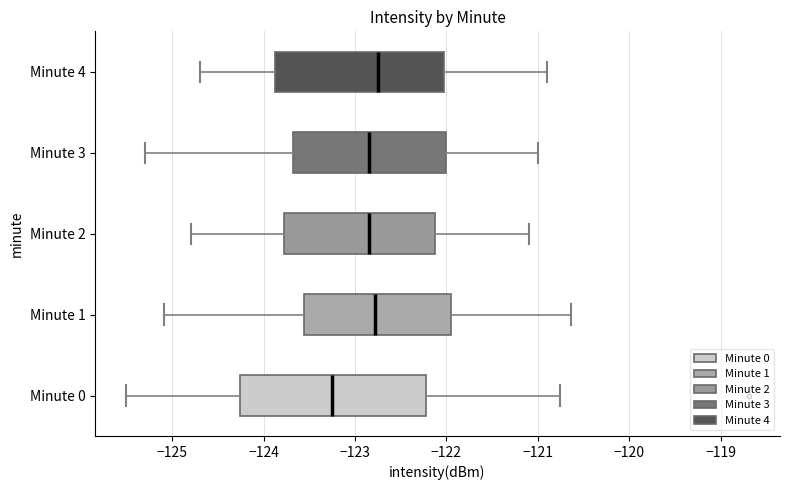

Where is the right edge of the box for Minute 2 on the x-axis? The values are not printed on the chart, so give them approximately, as read against the axis.

-122.1